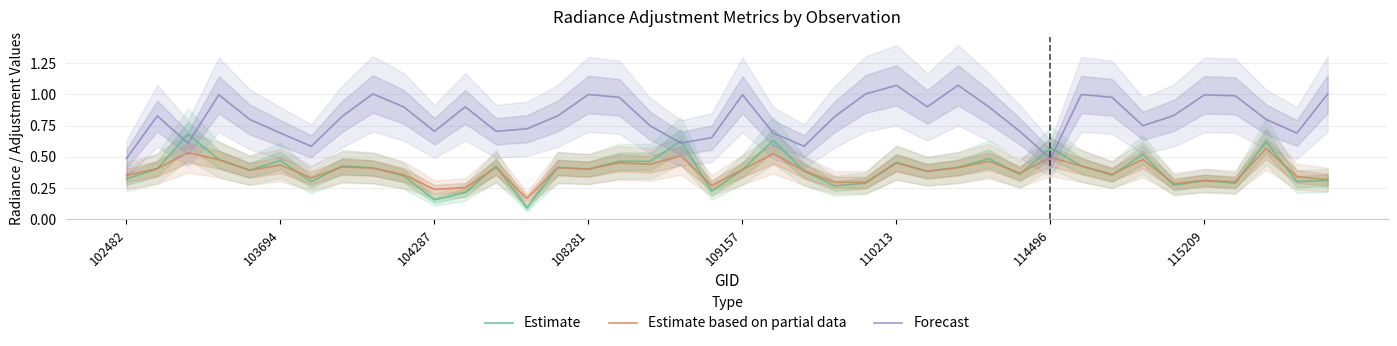

After their last crossing, which series has the higher values: Estimate or Forecast?

Forecast